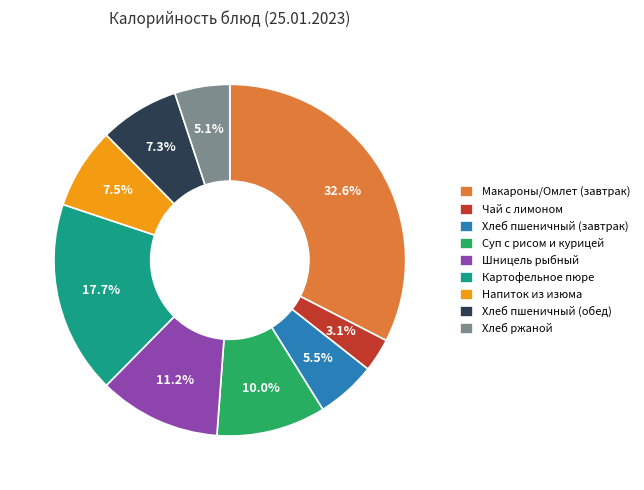

Which slice is the smallest?

Чай с лимоном